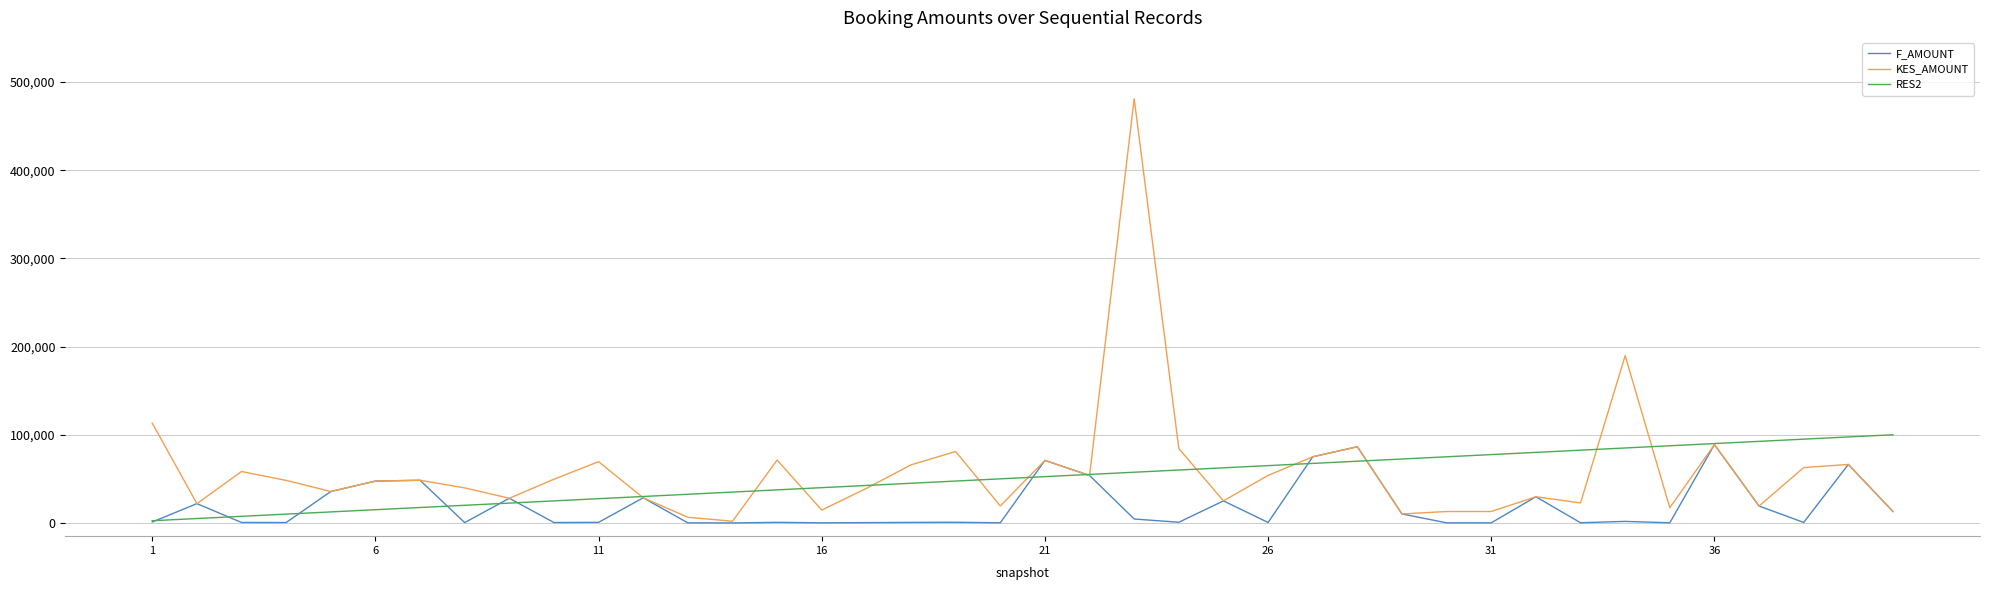

Which series has the largest range (max minus min)?

KES_AMOUNT